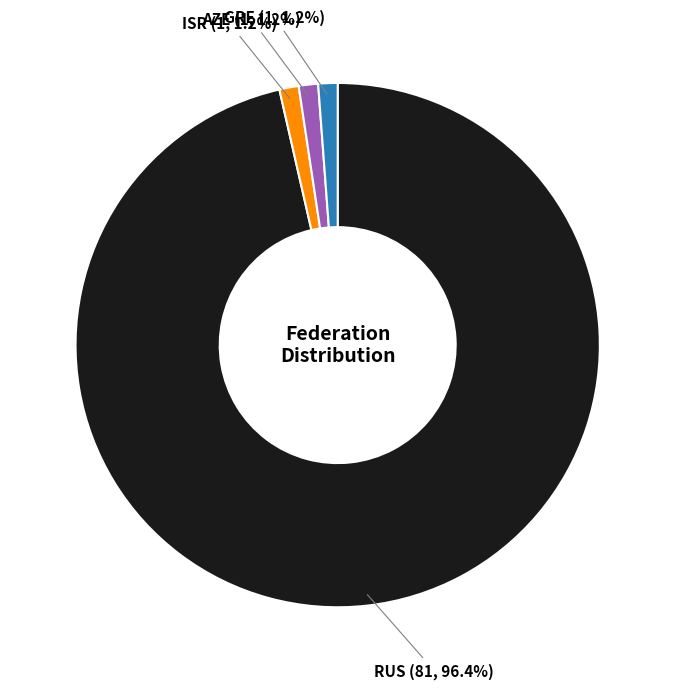

Which has a higher value, RUS or GRE?

RUS